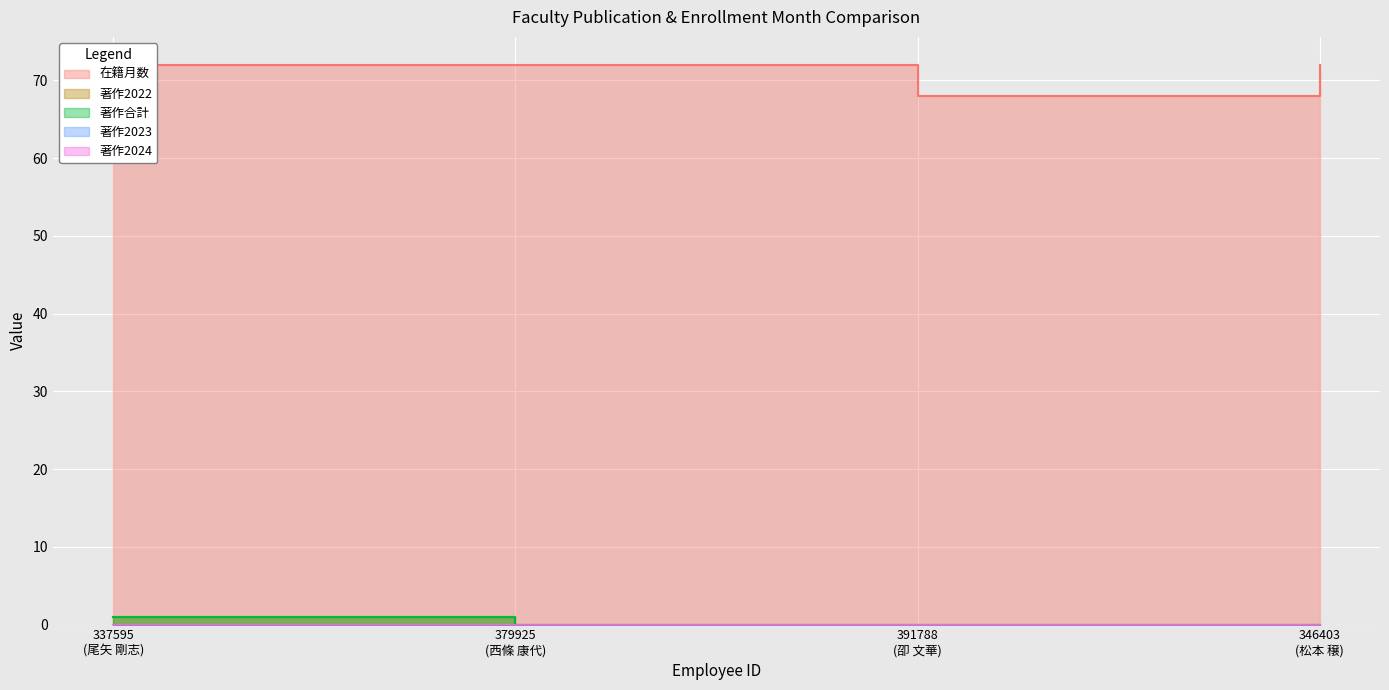

True or false: 在籍月数 and 著作2022 cross at least once.

False